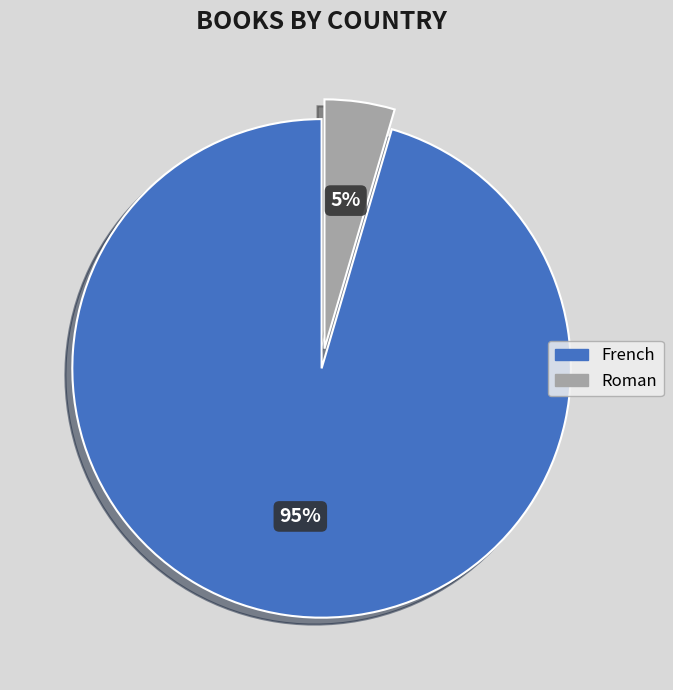

How many slices are in this pie chart?

2